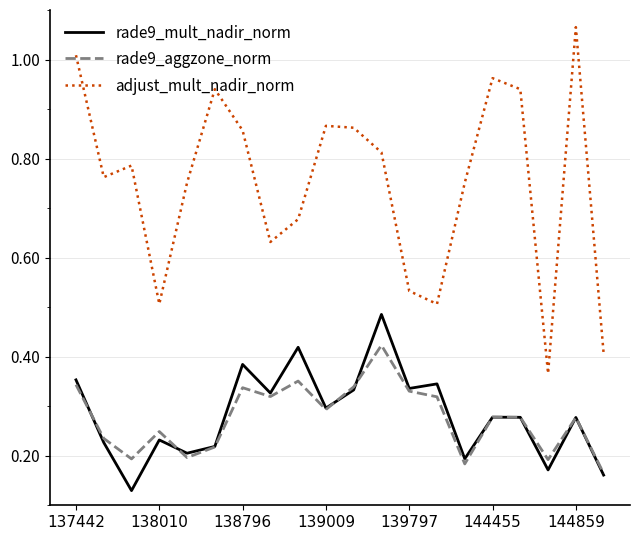

Which series has the largest range (max minus min)?

adjust_mult_nadir_norm